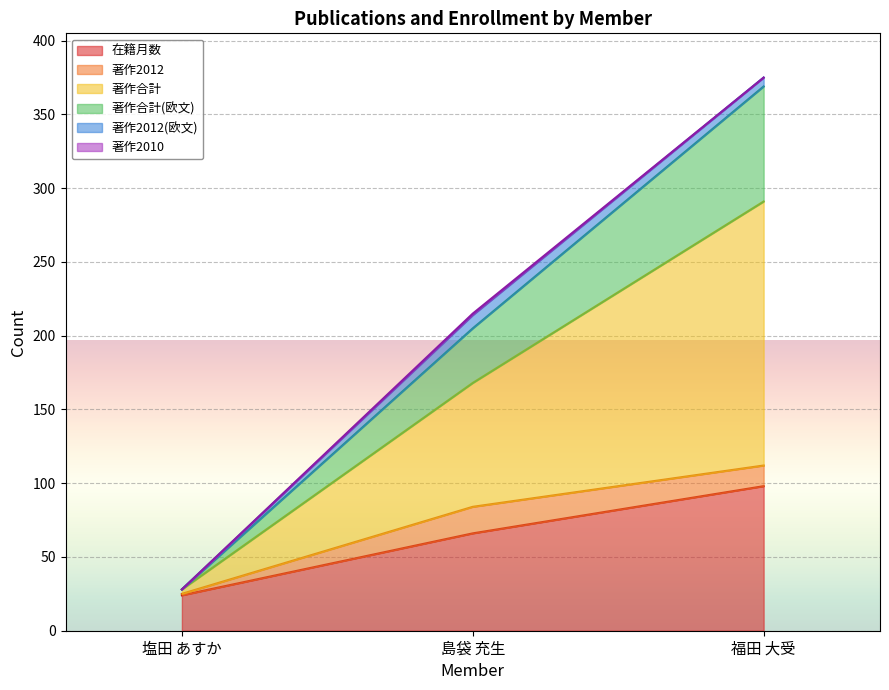

What is the maximum value for 在籍月数?

98